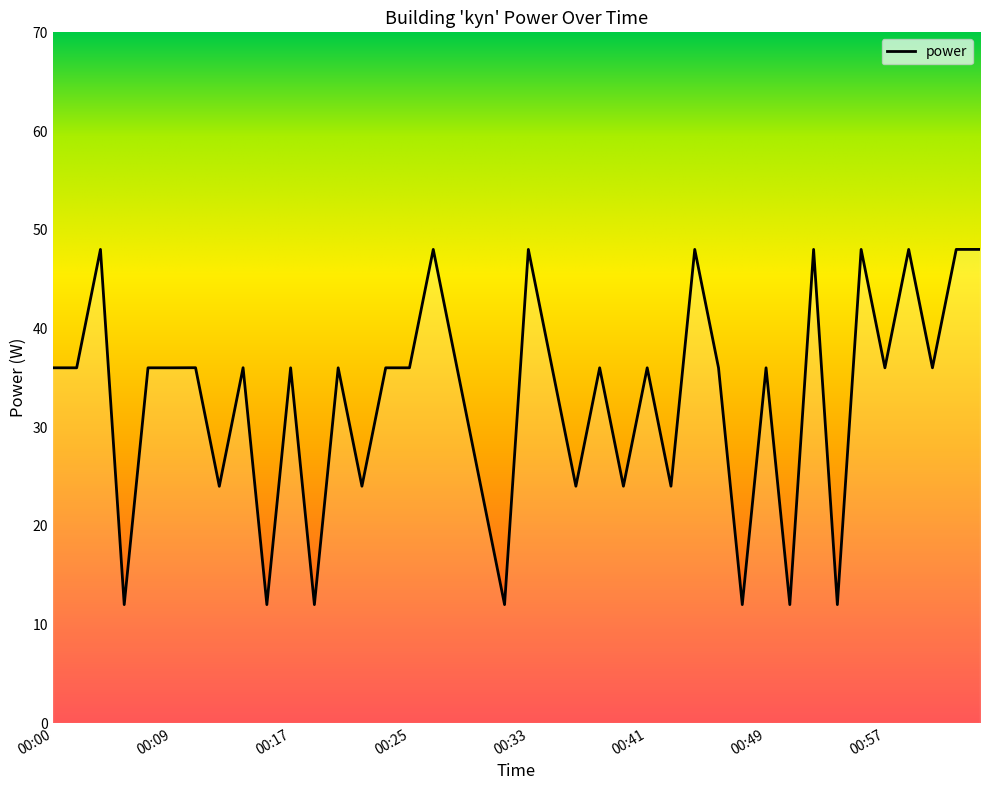

What is the maximum value shown in the chart?

48.0